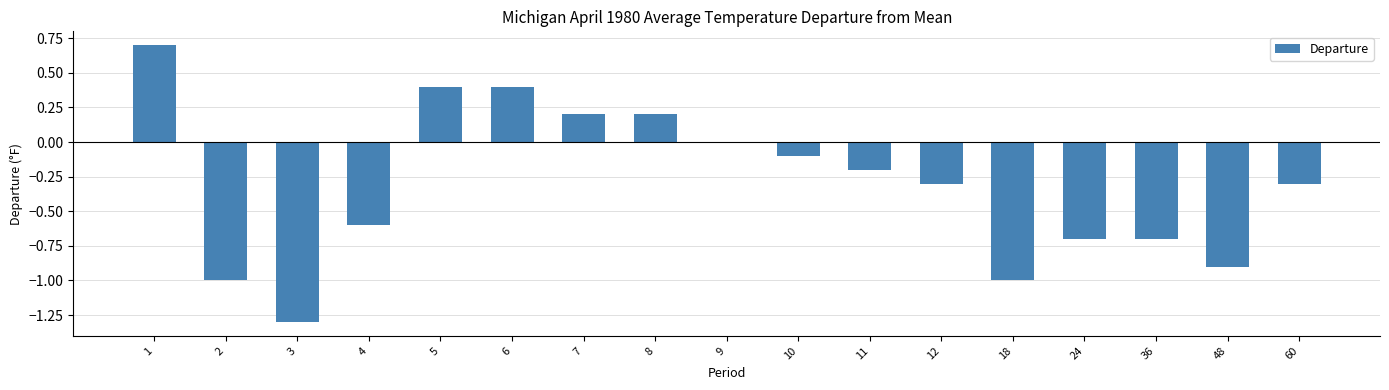

What is the maximum value shown in the chart?

0.7